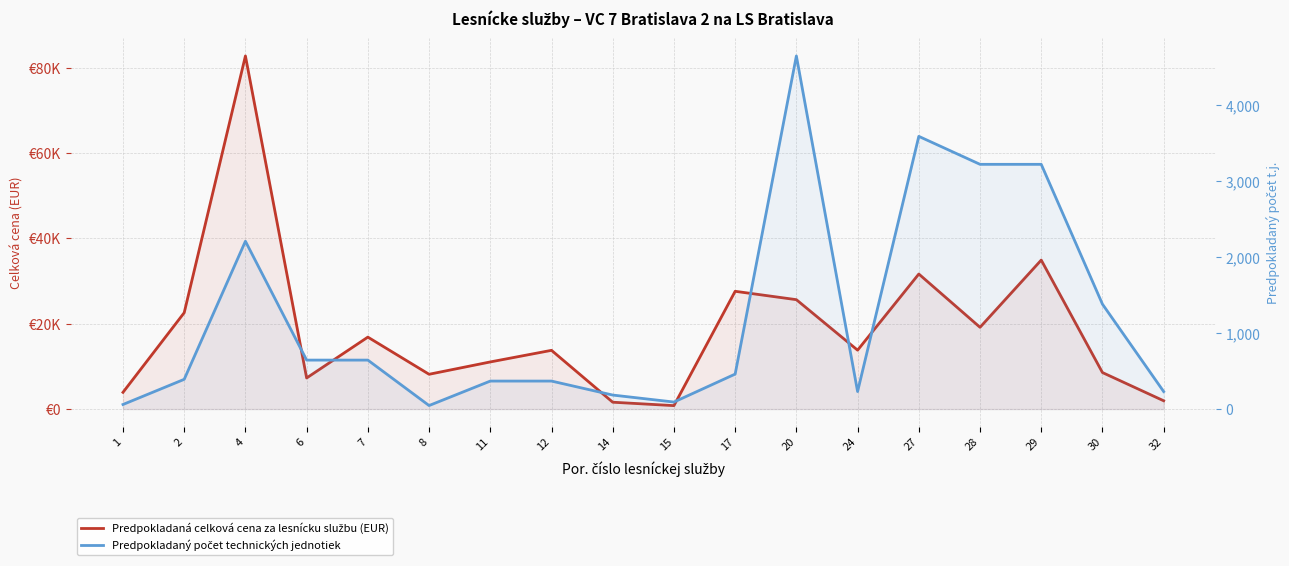

What is the highest value of the Predpokladaná celková cena za lesnícku službu (EUR) series?

82793.4